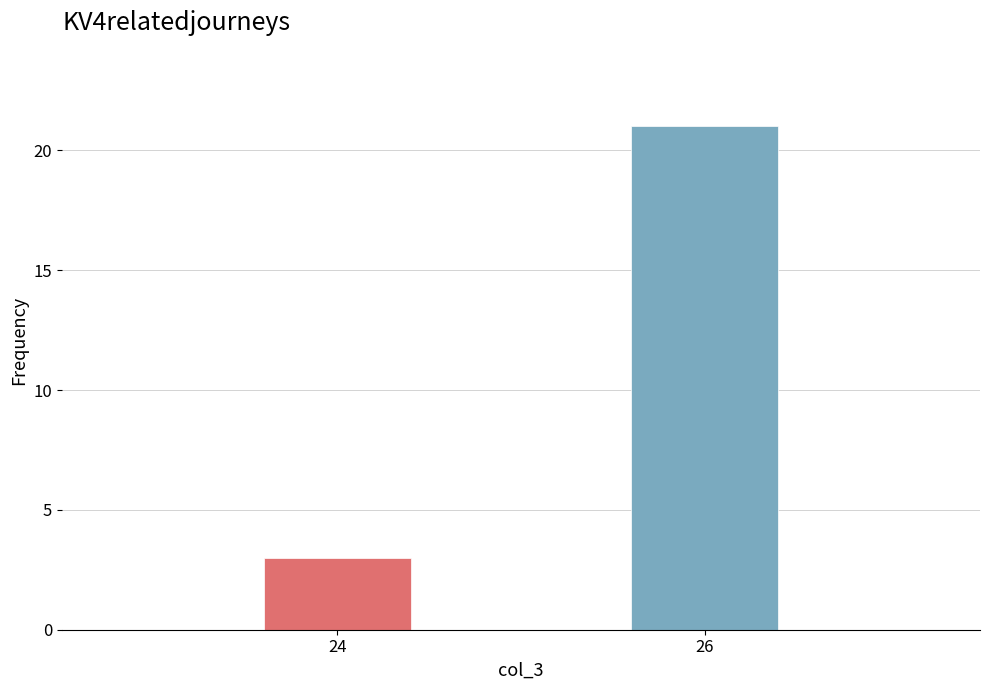

Reading left to right, extract all data points from this chart.

3	21